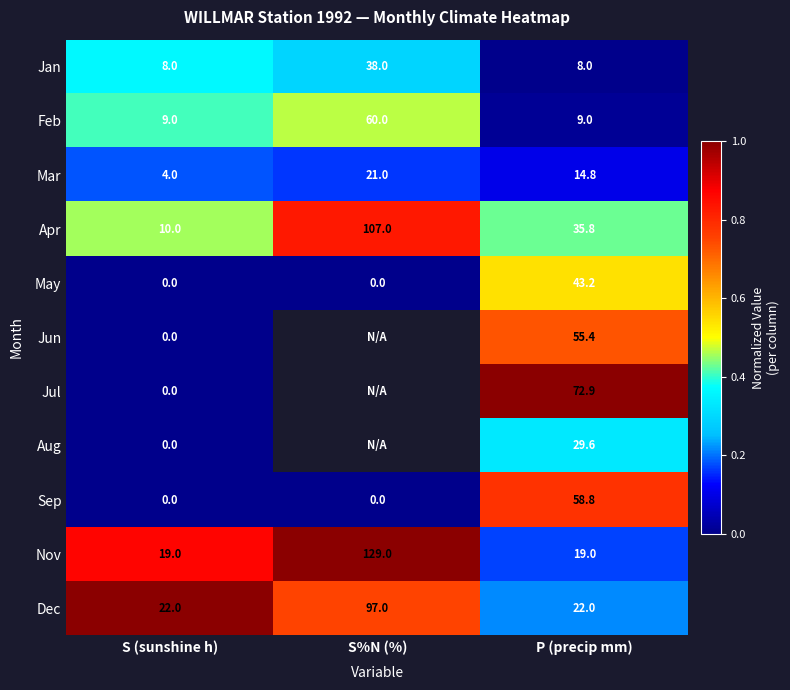

At which label does Mar reach its minimum?

S (sunshine h)